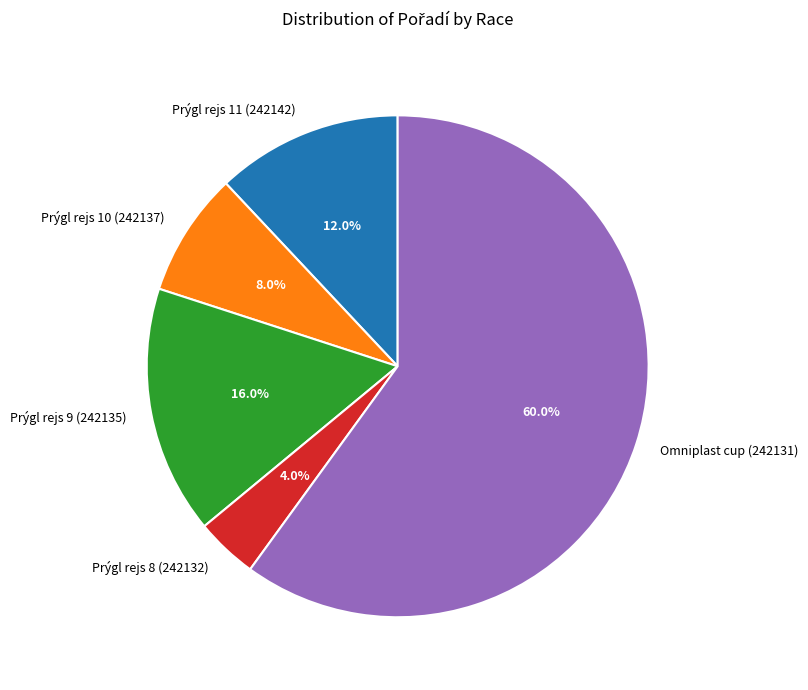

Count the number of slices in the pie.

5